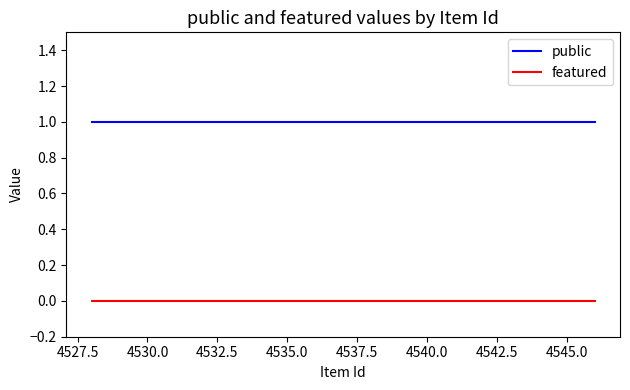

True or false: public and featured intersect in this chart.

False